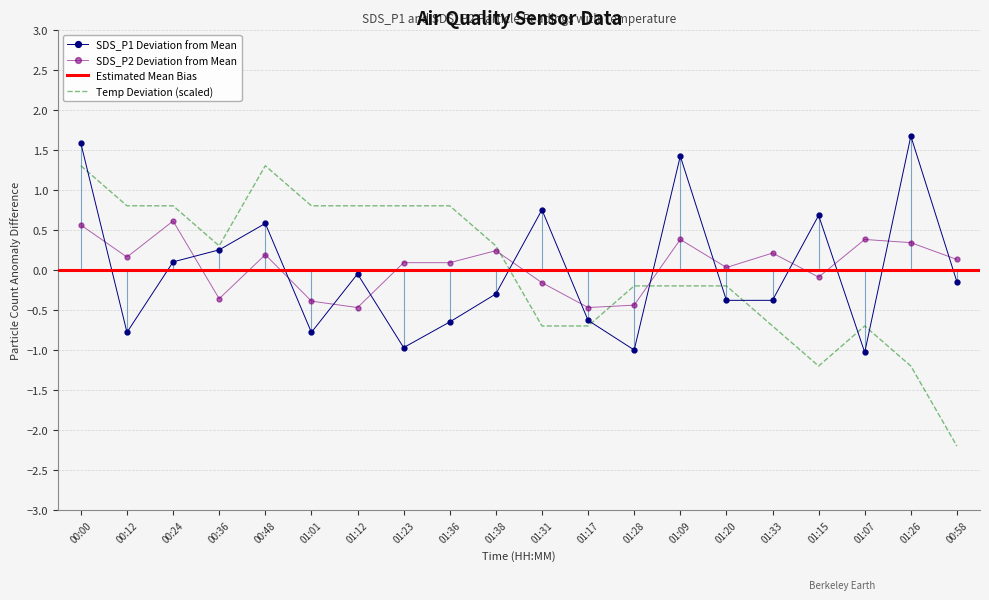

What is the maximum value for SDS_P1 Deviation from Mean?

1.7